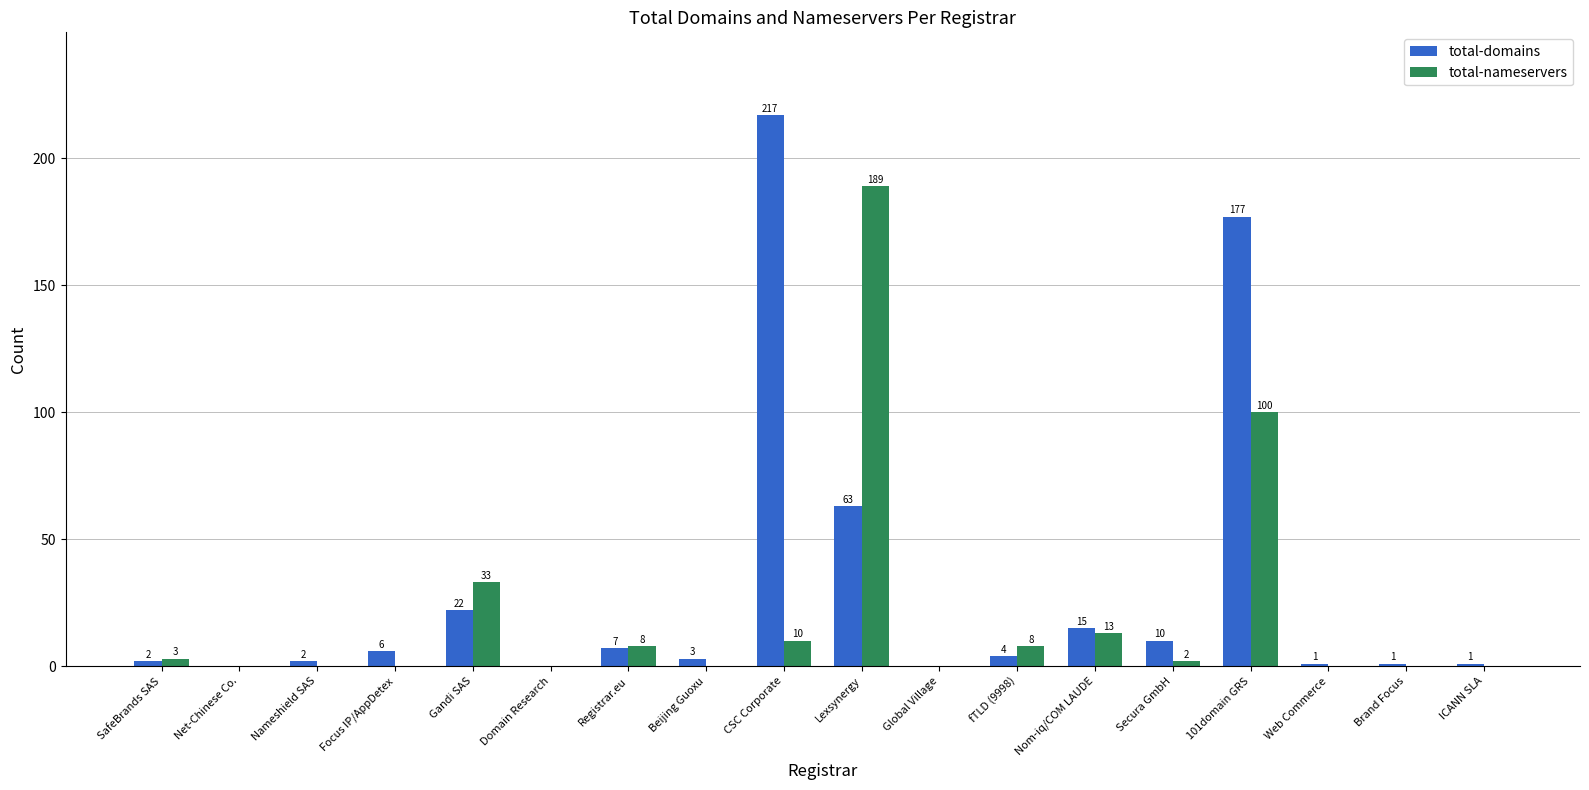

How many series are shown in this chart?

2